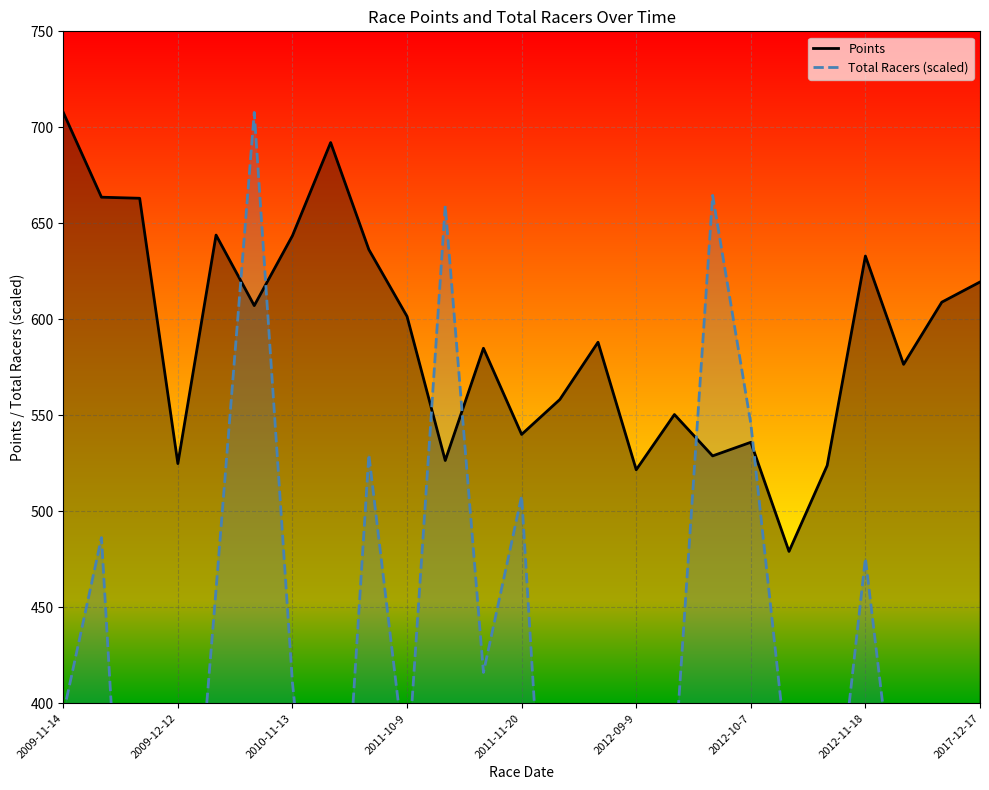

What is the average value of the Points series?

590.3